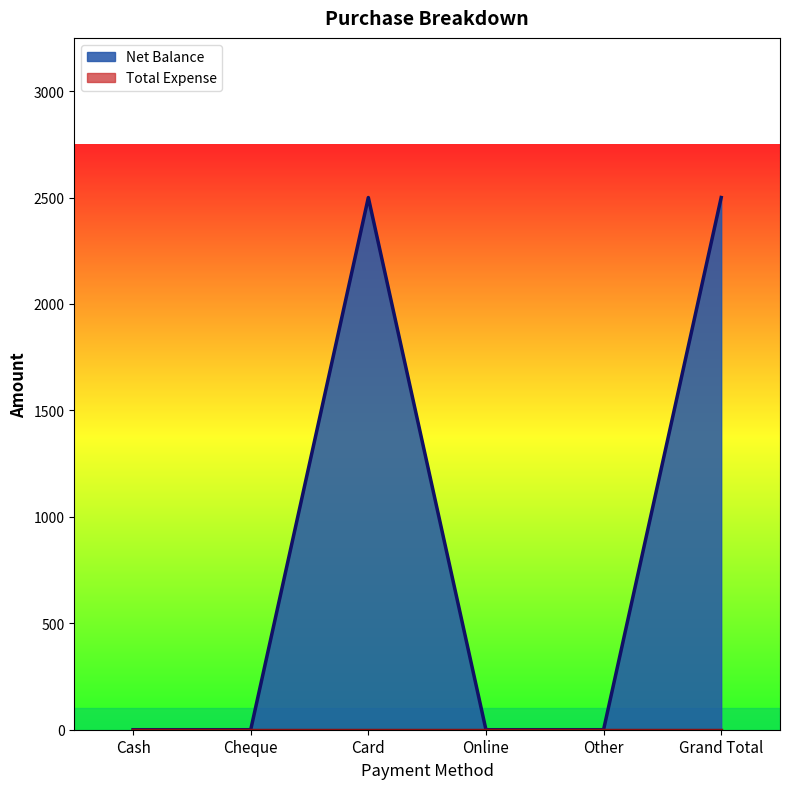

Reading right to left, extract all data points from this chart.

2500	0	0	2500	0	0